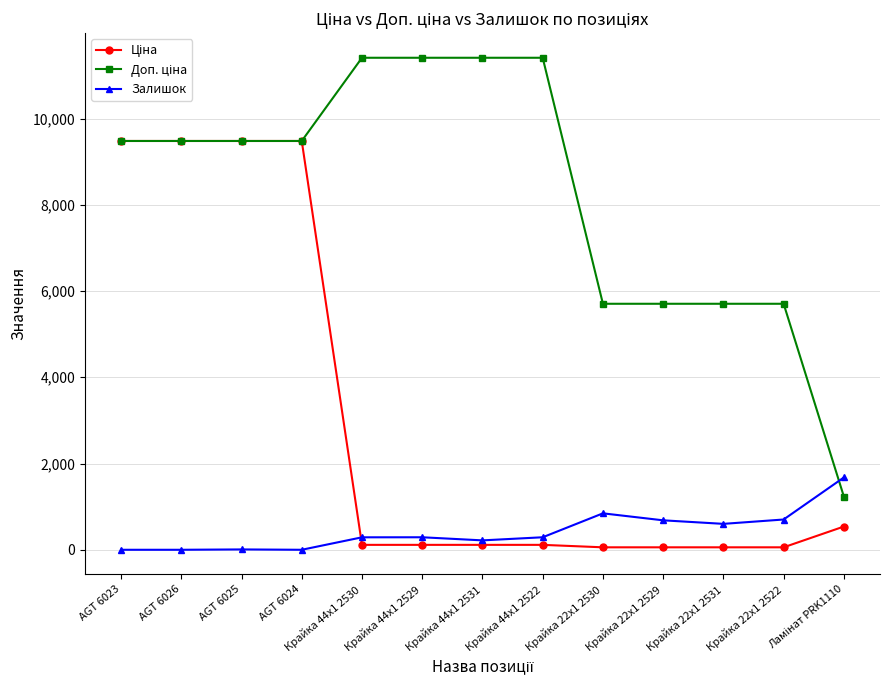

What is the difference between the highest and lowest values at AGT 6026?

9480.1